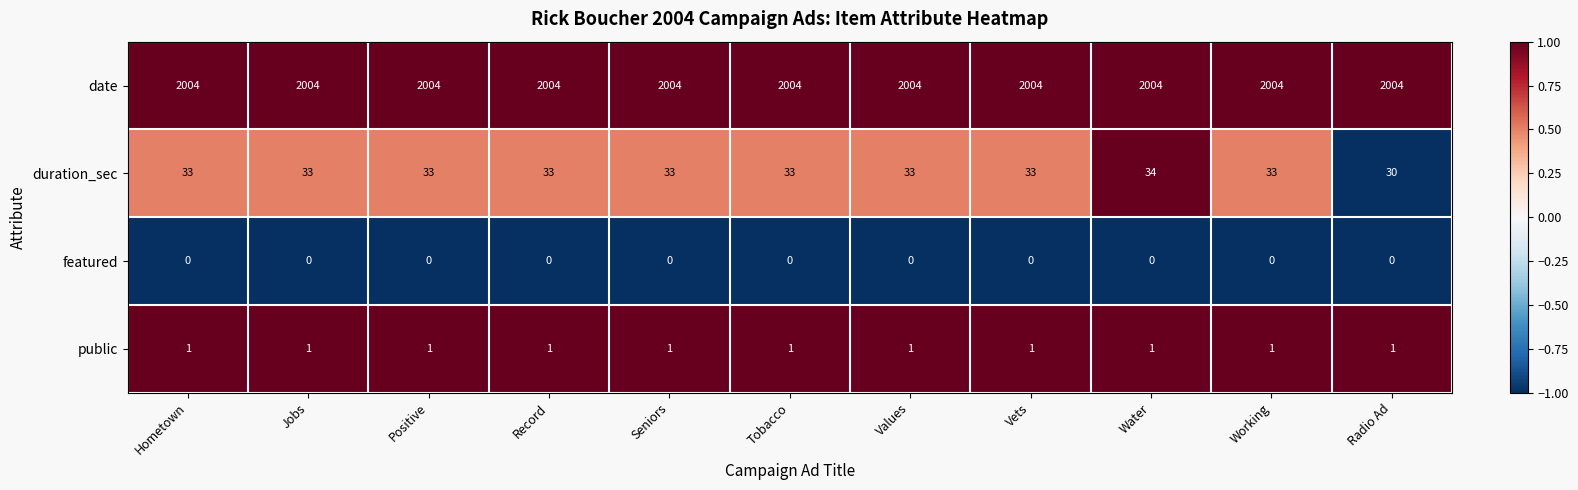

What is the difference between the highest and lowest values at Hometown?

2004